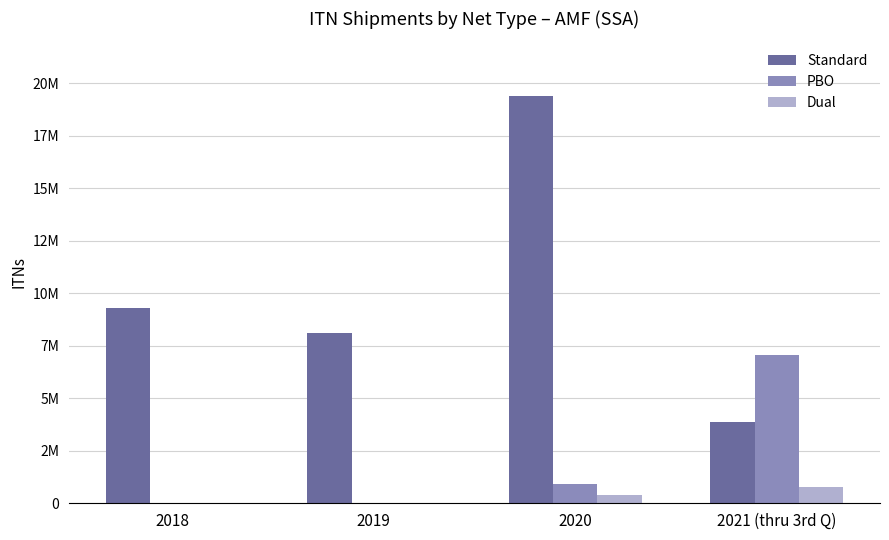

Is the value of Dual at 2021 (thru 3rd Q) greater than the value of Standard at 2021 (thru 3rd Q)?

No